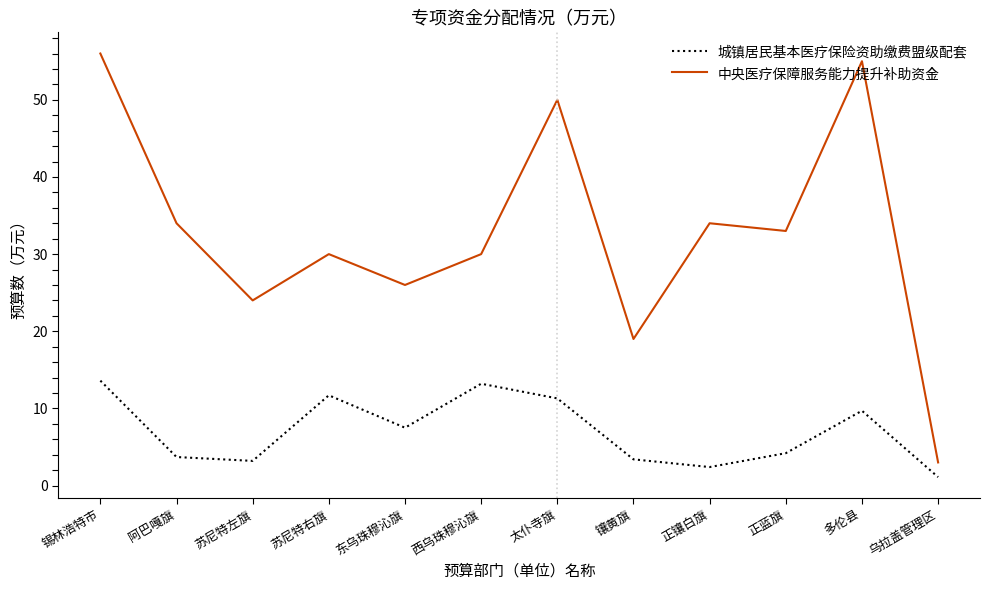

Rank the series by their average value, from lowest to highest.

城镇居民基本医疗保险资助缴费盟级配套, 中央医疗保障服务能力提升补助资金